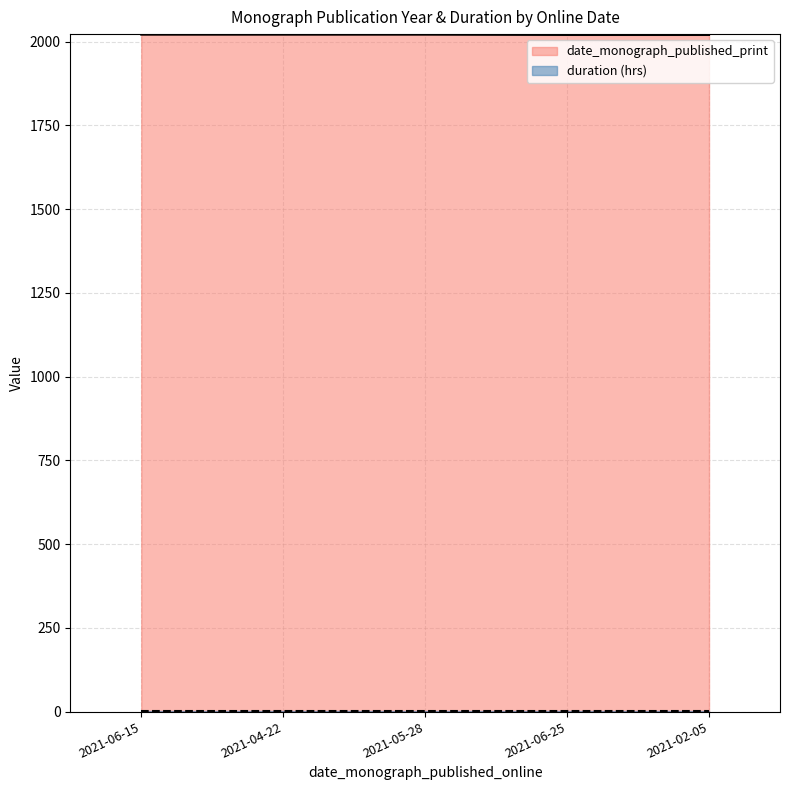

Between 2021-04-22 and 2021-02-05, which is larger?

2021-04-22